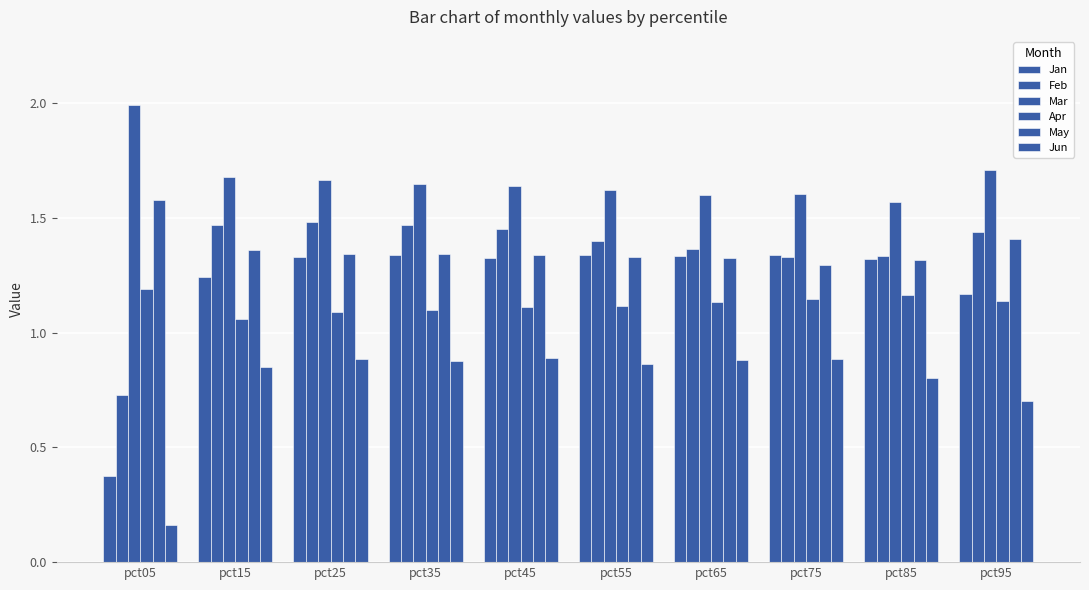

Count the number of data series in this chart.

6